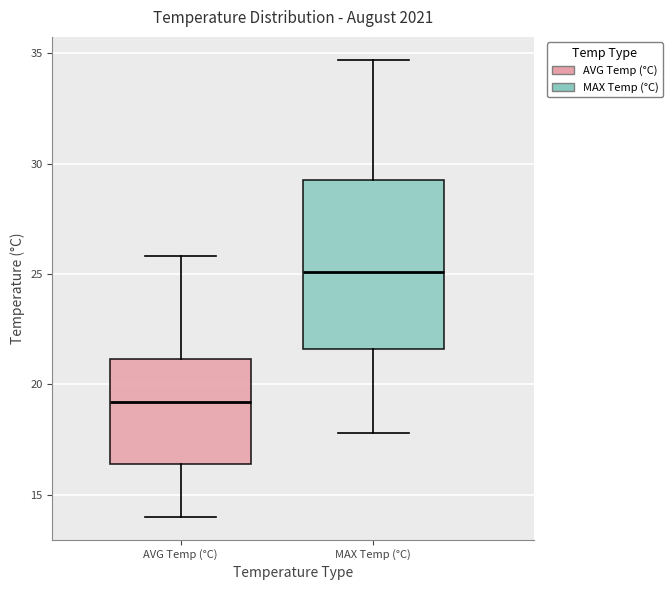

Reading left to right, transcribe this box plot: for each box, give where its median line is, the range the box spans, and where its two whiskers end, as read against the y-axis. The values are not printed on the chart, so give them approximately, as read against the axis.

AVG Temp (°C): median 19.0, box 16.5 to 21.0, whiskers 14.0 to 26.0
MAX Temp (°C): median 25.0, box 21.5 to 29.5, whiskers 18.0 to 34.5